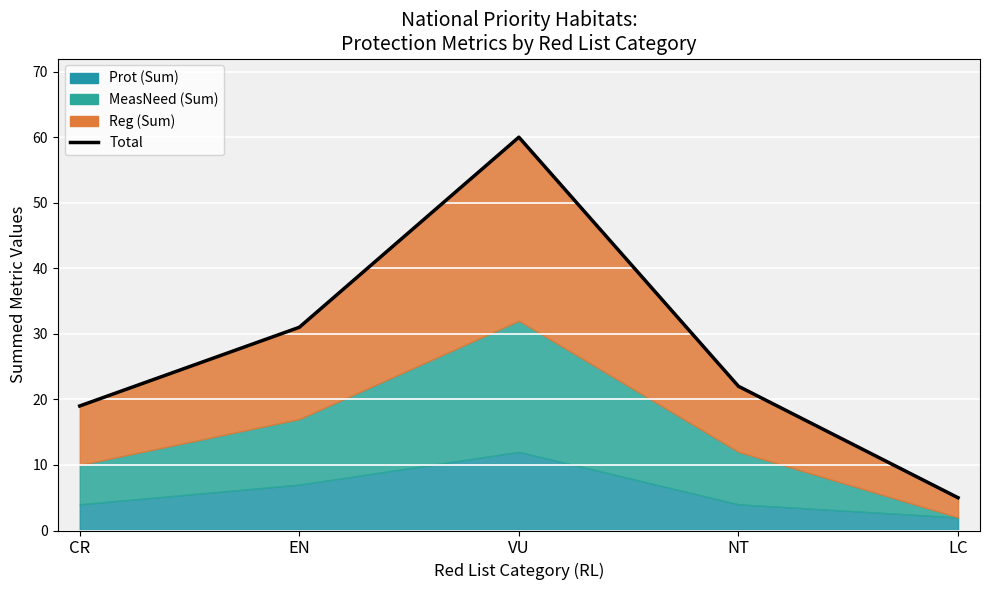

What is the greatest value displayed?

60